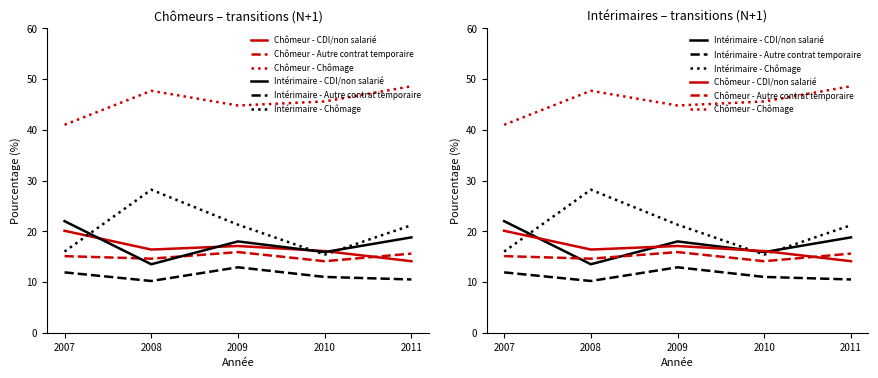

What is the minimum value for Intérimaire - CDI/non salarié?

13.5